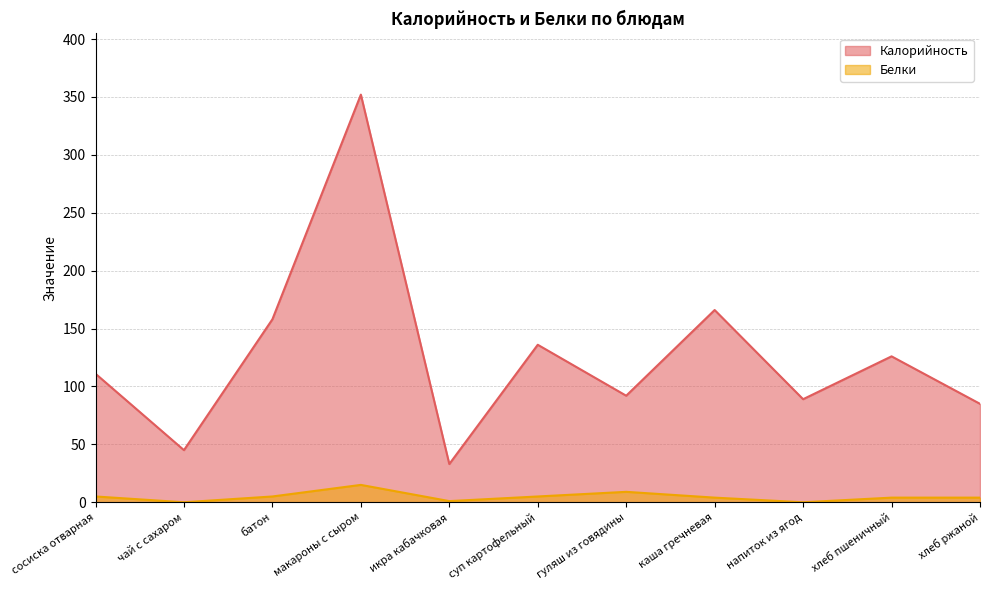

Between суп картофельный and каша гречневая, which series saw the biggest shift?

Калорийность